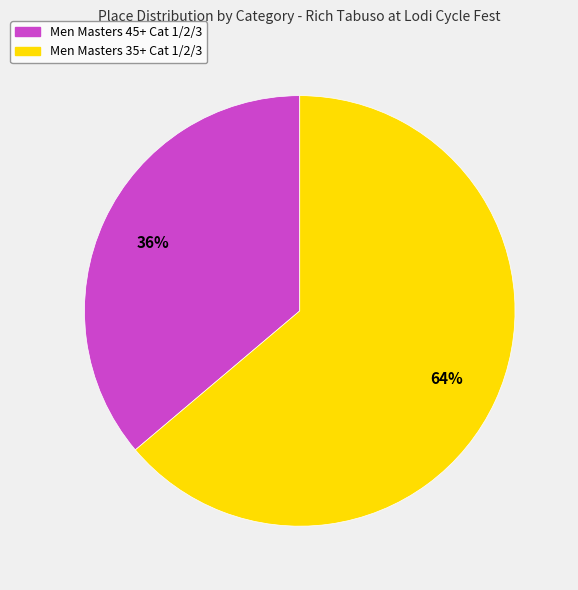

Does Men Masters 45+ Cat 1/2/3 represent more than half of the total?

No